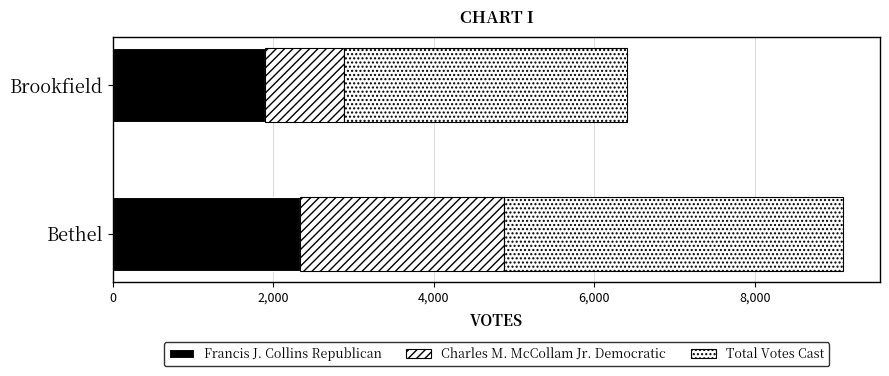

At how many categories does at least one series exceed 3432?

2